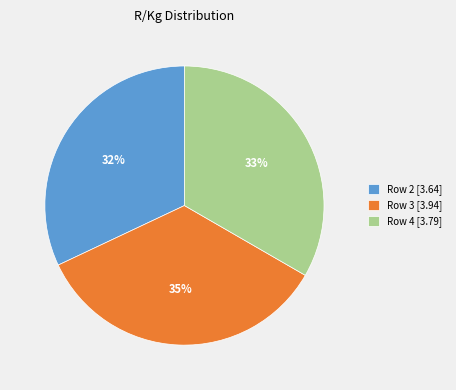

Does any single category account for the majority?

No